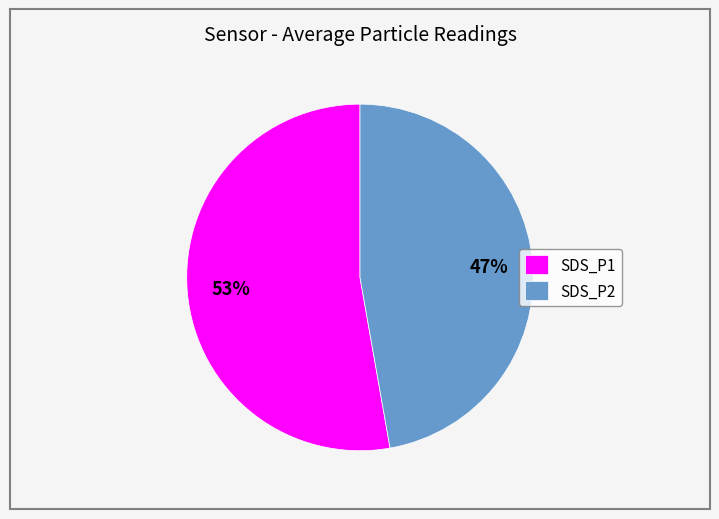

Approximately how many times larger is the value at SDS_P2 compared to SDS_P1?

0.9